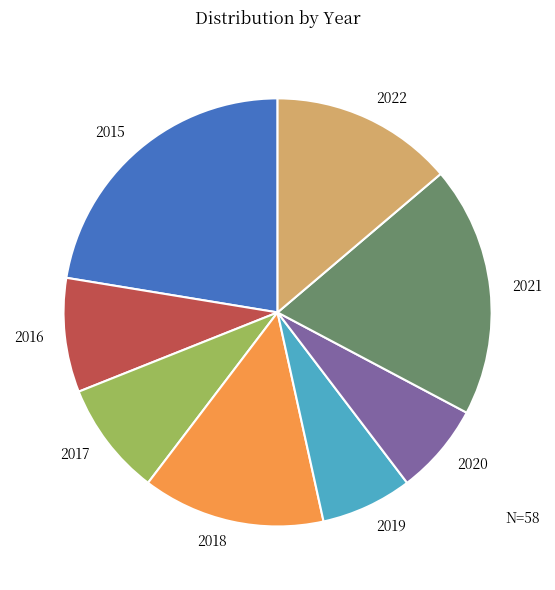

Which slice is the largest?

2015